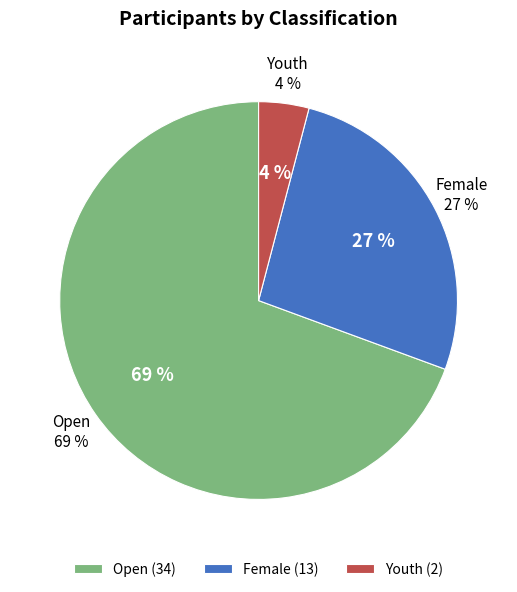

Between Youth and Open, which is larger?

Open